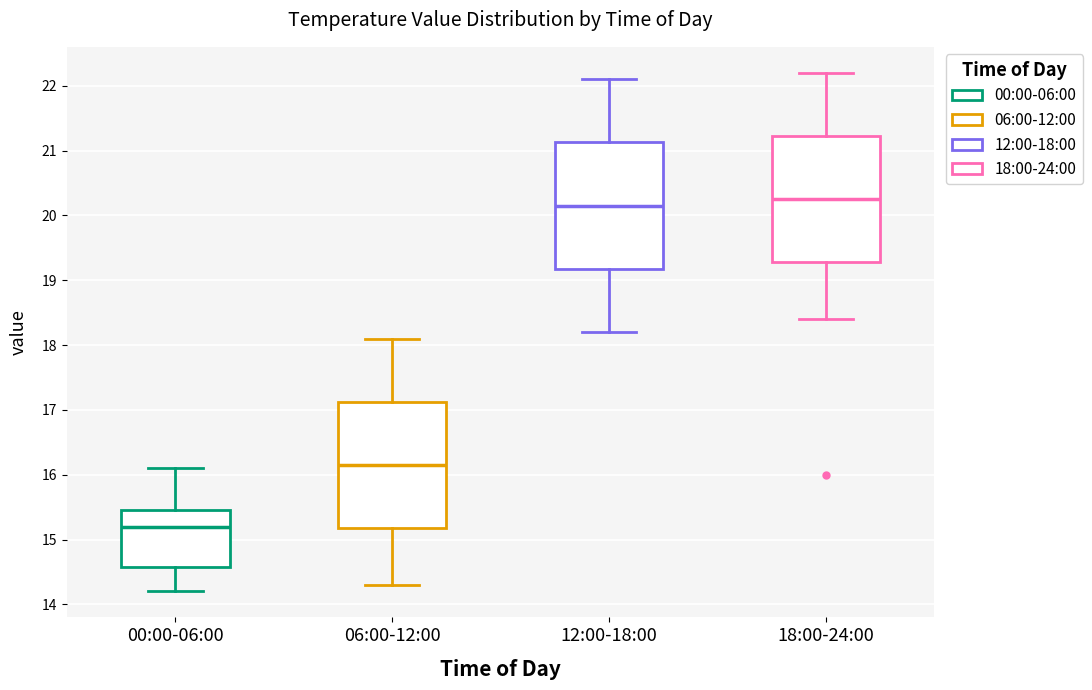

Where does the lower whisker of the box for 06:00-12:00 end on the y-axis? The values are not printed on the chart, so give them approximately, as read against the axis.

14.3